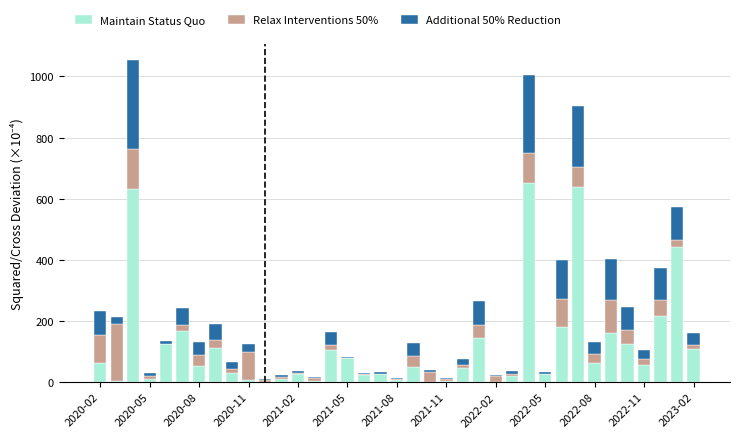

What is the sum of all Maintain Status Quo values?

4413.2